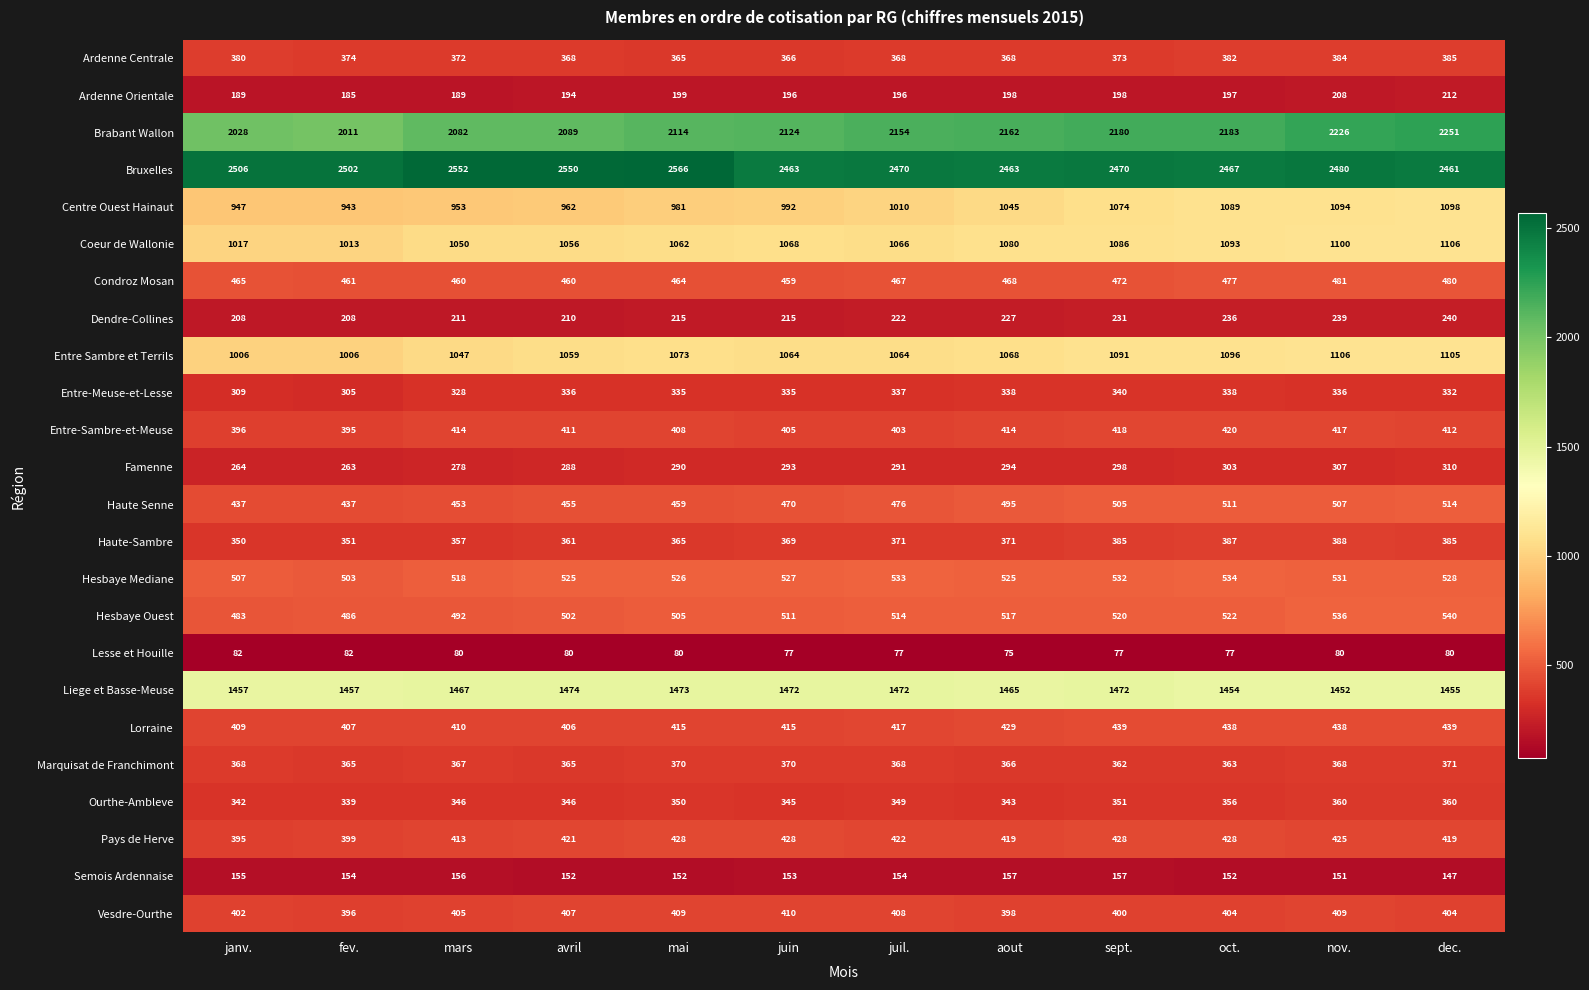

At which label is Lorraine closest to 422?

juil.